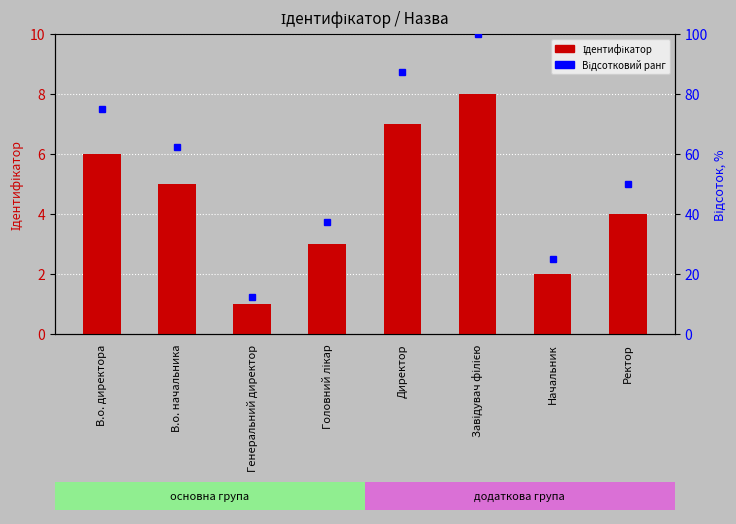

Rank the series by their average value, from highest to lowest.

Відсотковий ранг, Ідентифікатор